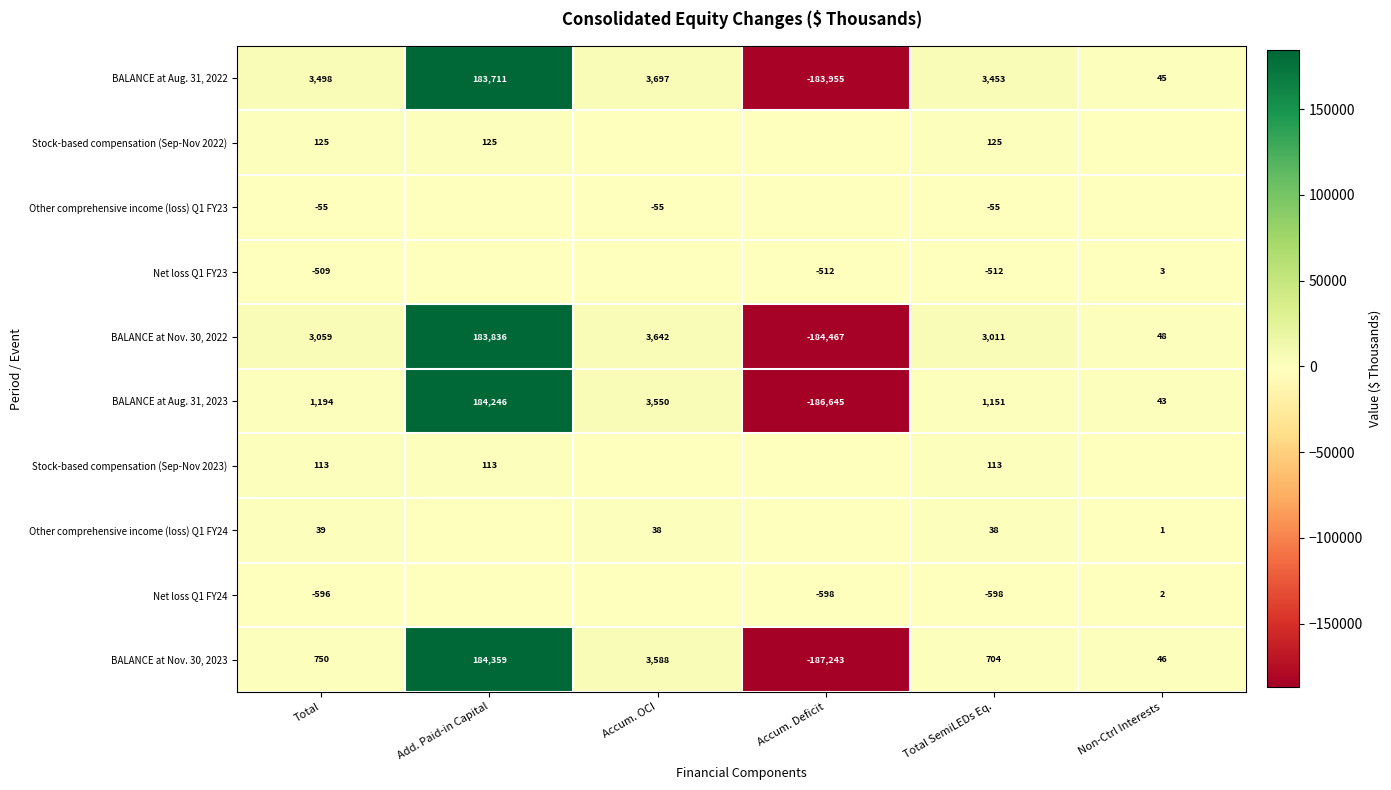

How many negative values does the BALANCE at Nov. 30, 2023 series have?

1